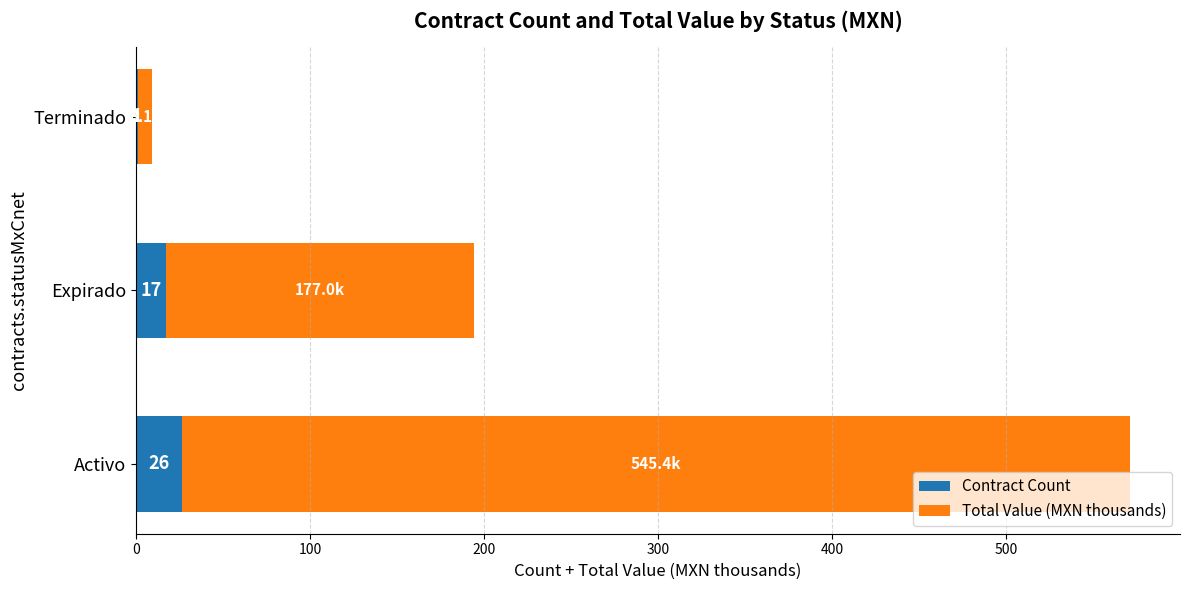

At which category is the sum across all series the highest?

Activo